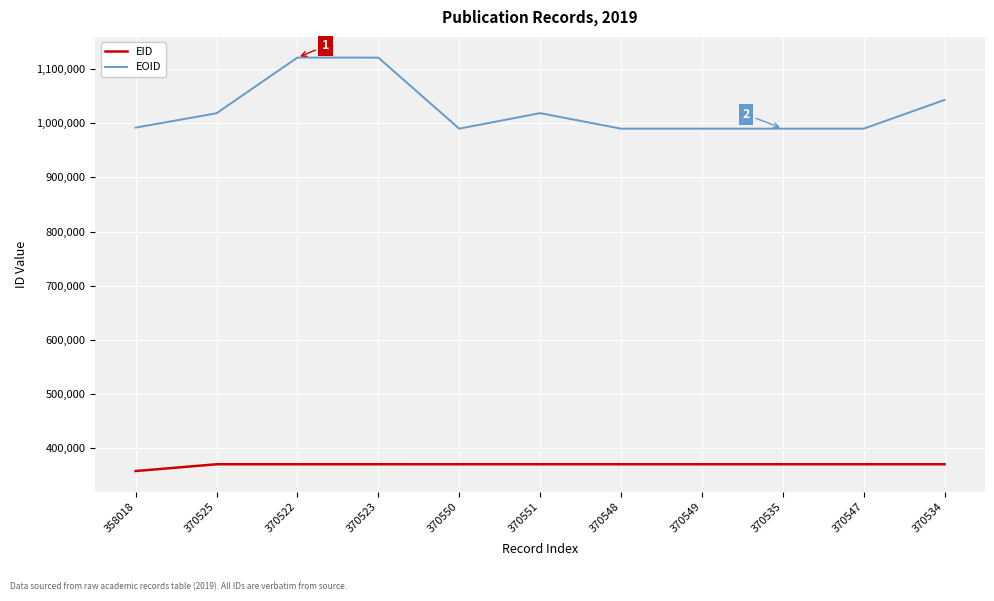

At which category does the chart reach its minimum across all series?

358018